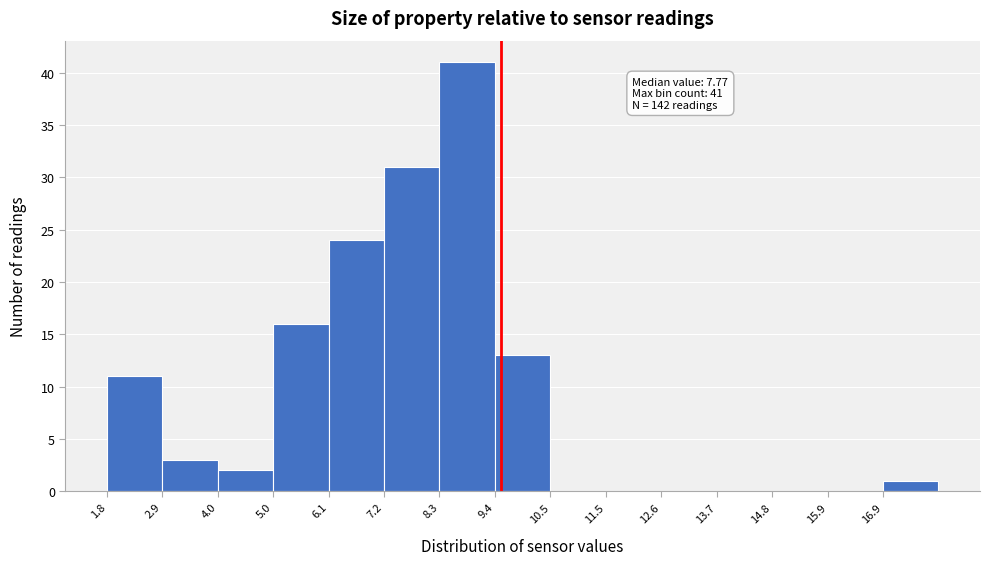

Over which range of the x-axis is the bar tallest?

8.2 to 9.4